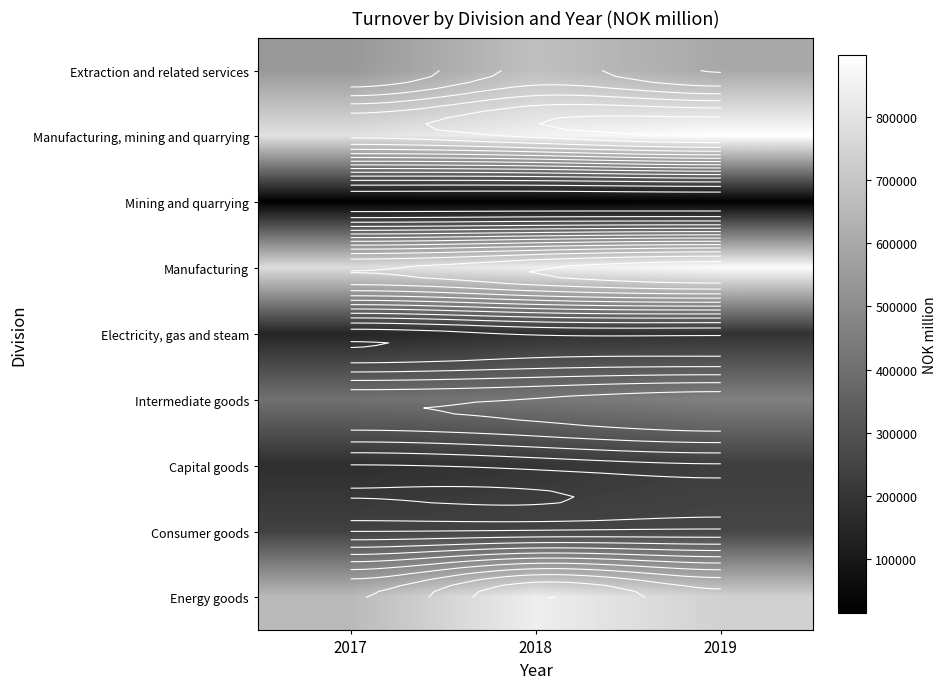

Rank the series at 2018 from lowest to highest value.

Mining and quarrying, Electricity, gas and steam, Capital goods, Consumer goods, Intermediate goods, Extraction and related services, Manufacturing, Energy goods, Manufacturing, mining and quarrying